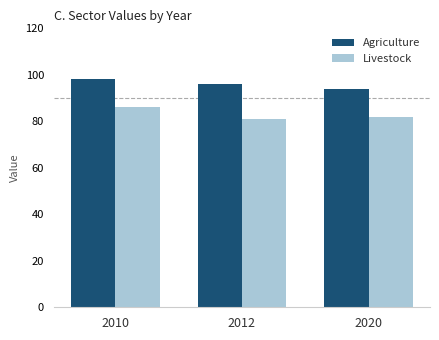

What is the value of the Agriculture bar at the 3rd from the left?

94